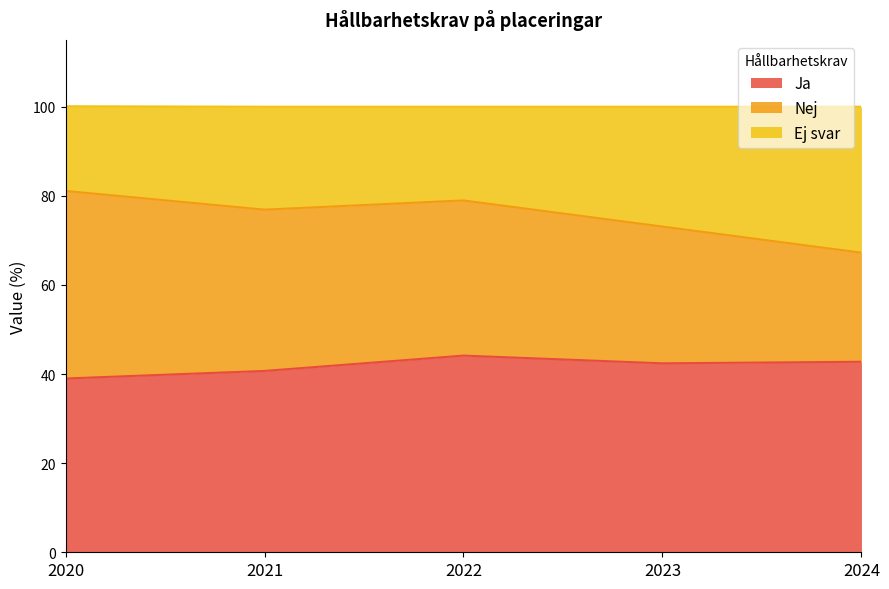

True or false: Ja and Ej svar intersect in this chart.

False